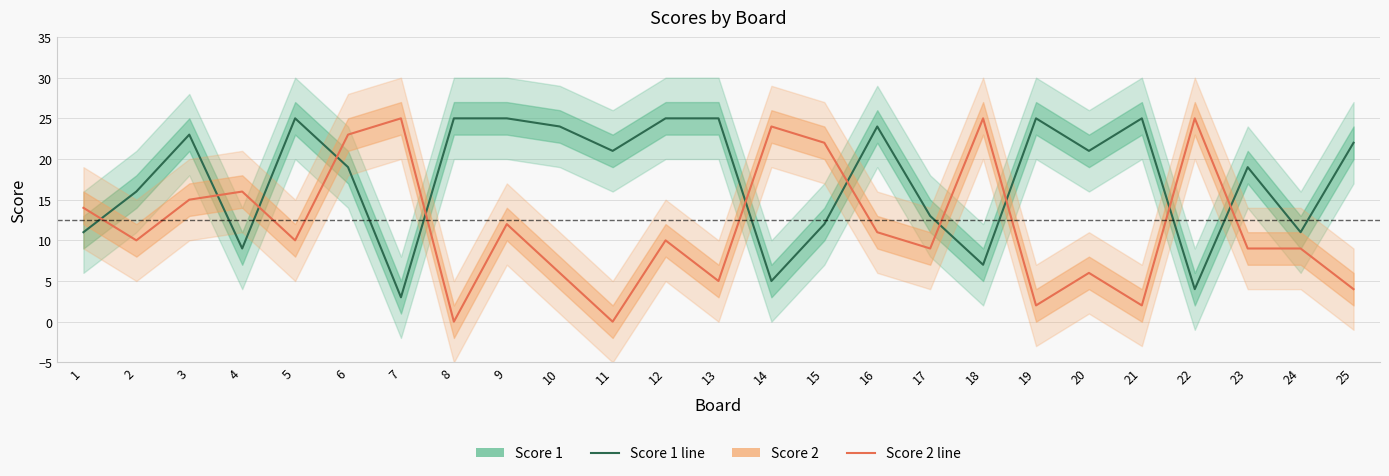

Read the Score 1 value at 11, to the nearest 10.

20